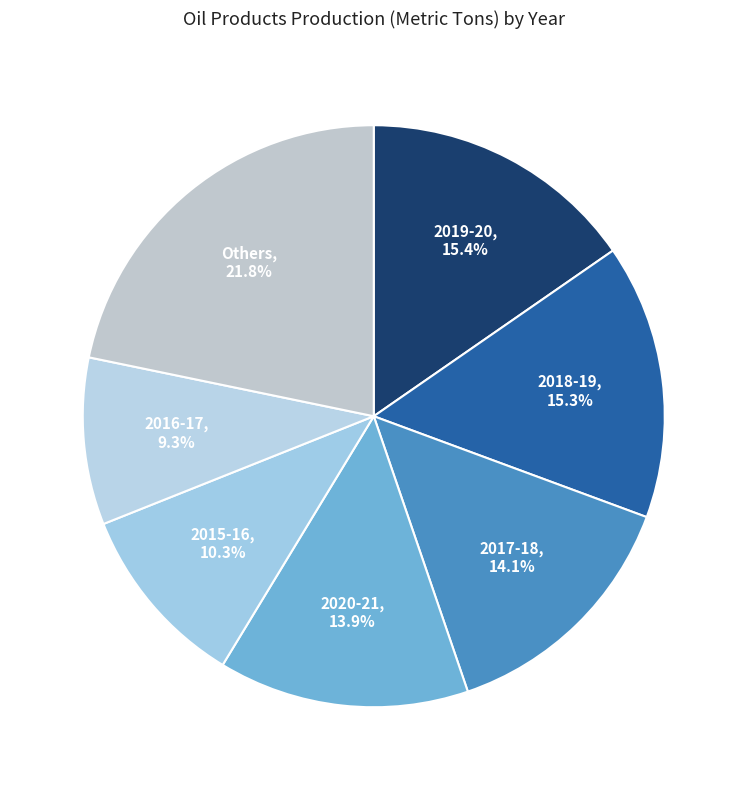

Count the number of slices in the pie.

7